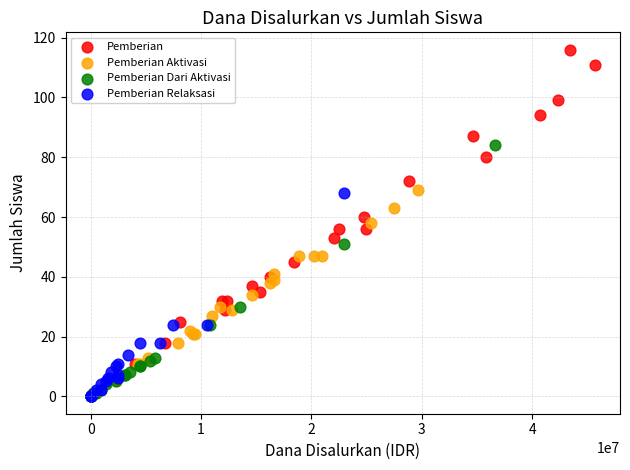

Which series has the widest spread of Y values?

Pemberian